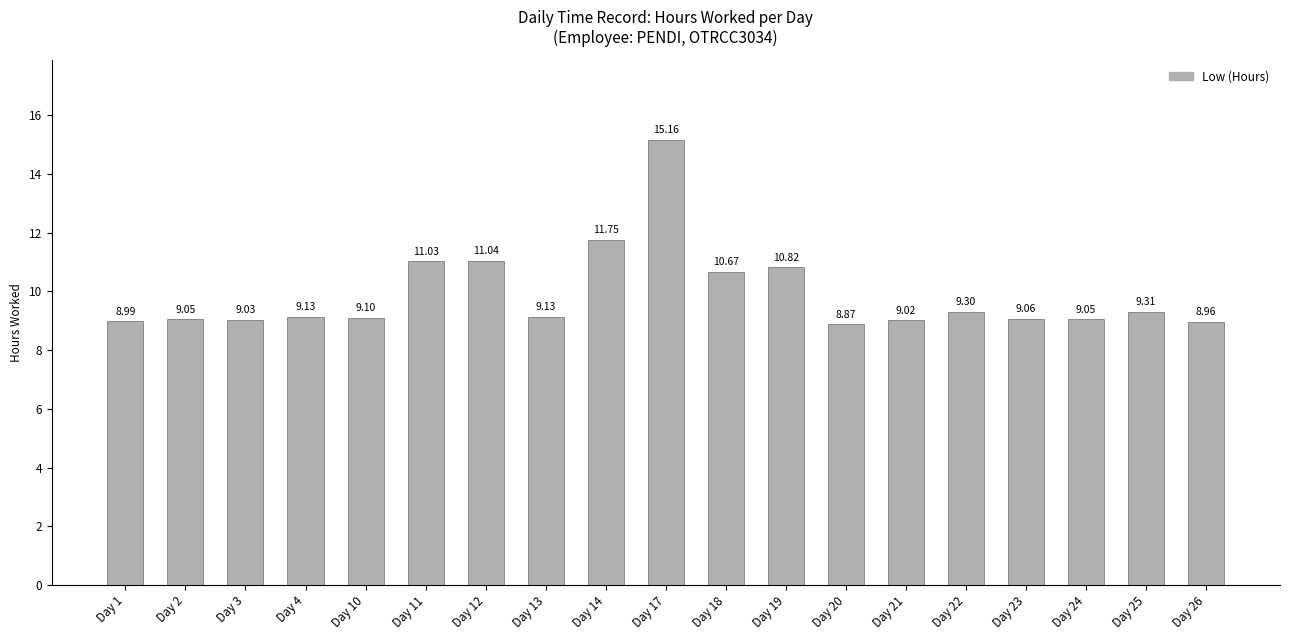

Approximately how many times larger is the value at Day 12 compared to Day 20?

1.2